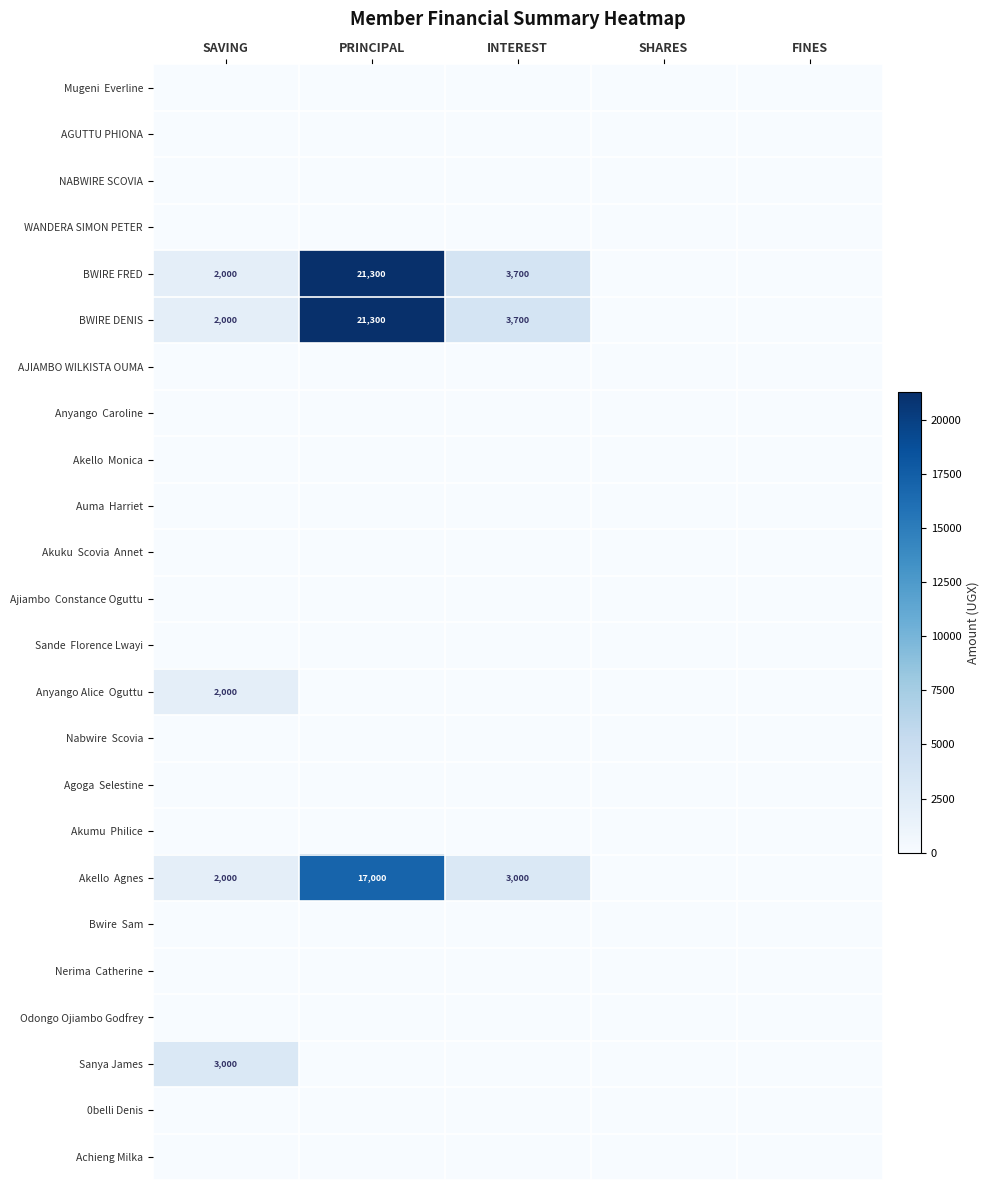

At how many categories does at least one series exceed 2251?

3